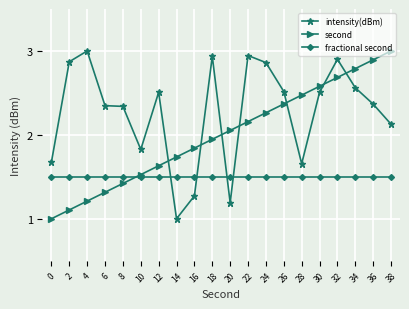

What is the difference between the highest and lowest values at 0?

0.7